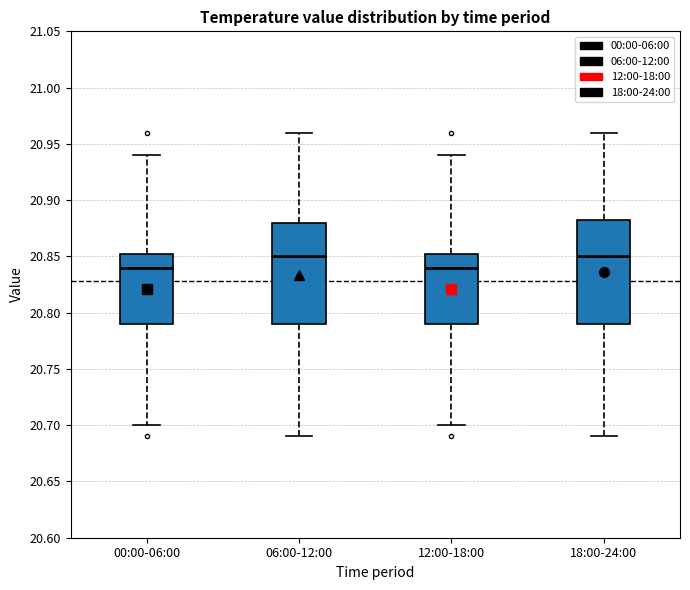

Reading left to right, transcribe this box plot: for each box, give where its median line is, the range the box spans, and where its two whiskers end, as read against the y-axis. The values are not printed on the chart, so give them approximately, as read against the axis.

00:00-06:00: median 20.840, box 20.790 to 20.855, whiskers 20.700 to 20.940
06:00-12:00: median 20.850, box 20.790 to 20.880, whiskers 20.690 to 20.960
12:00-18:00: median 20.840, box 20.790 to 20.855, whiskers 20.700 to 20.940
18:00-24:00: median 20.850, box 20.790 to 20.885, whiskers 20.690 to 20.960